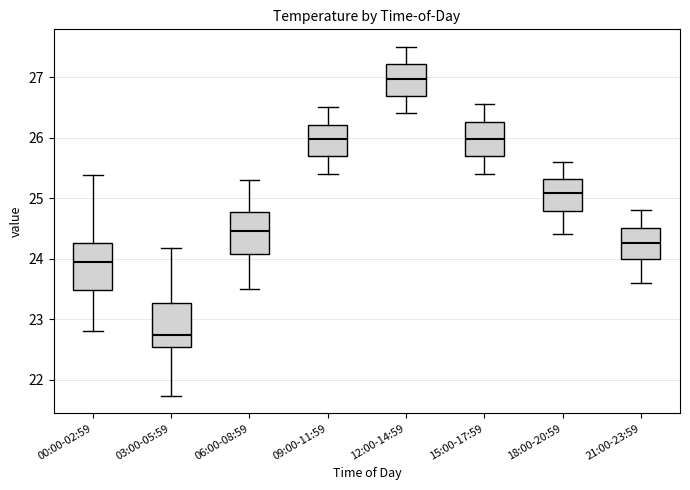

Which box's median line is the highest?

12:00-14:59